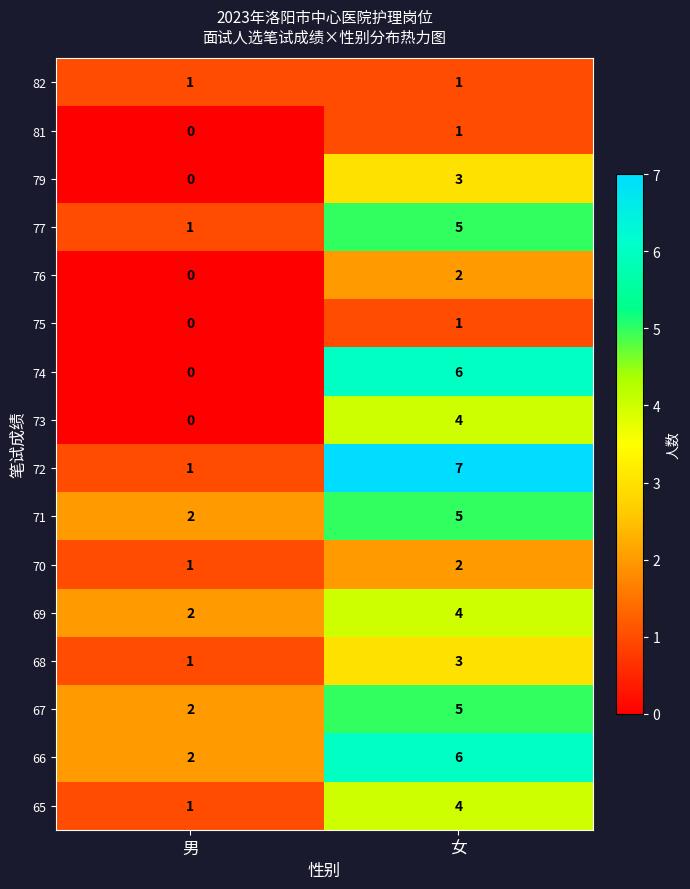

What is the difference between the maximum and minimum values in the 79 series?

3